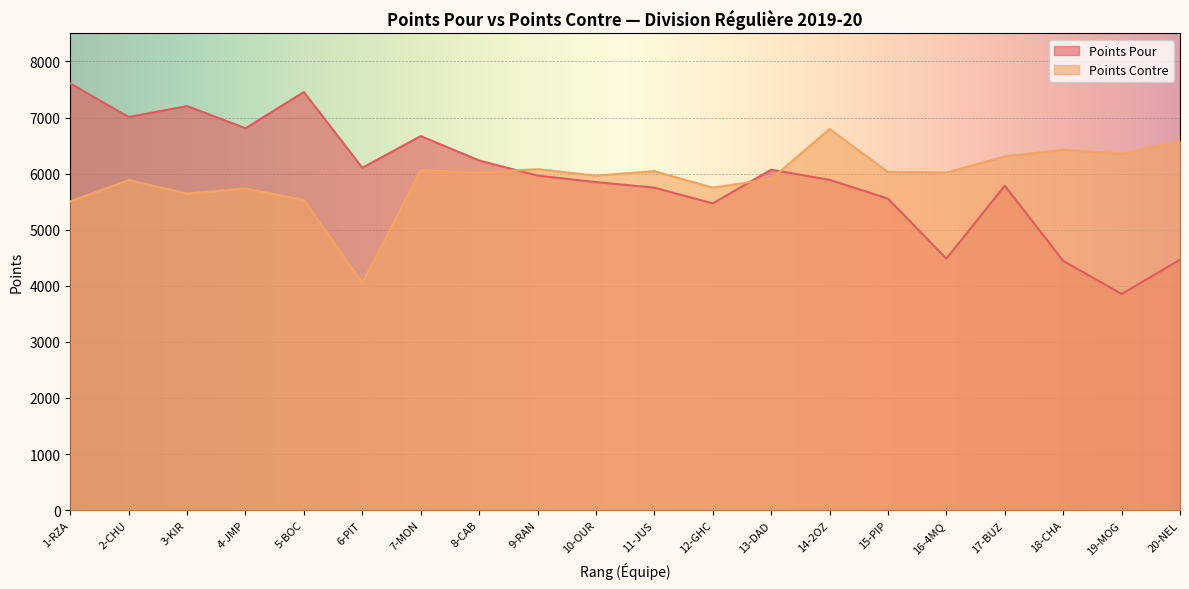

What is the approximate value of Points Pour at 12-GHC, to the nearest 100?

5500